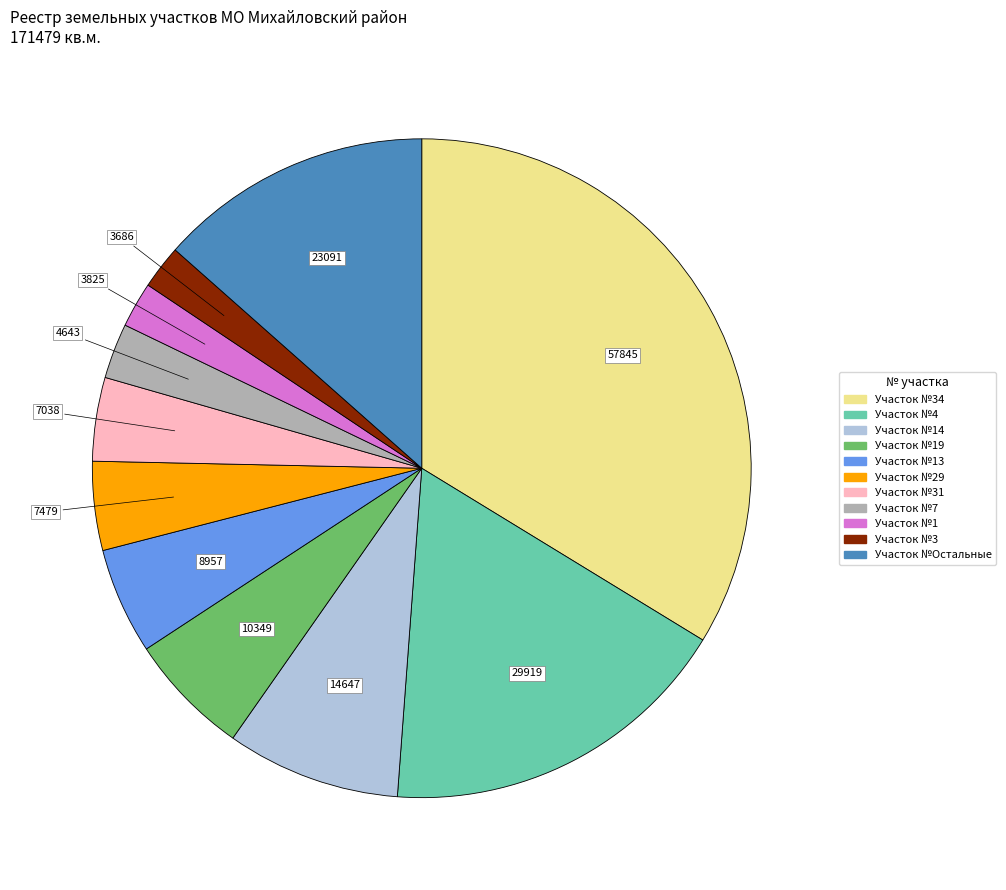

Is there a majority slice in this chart?

No